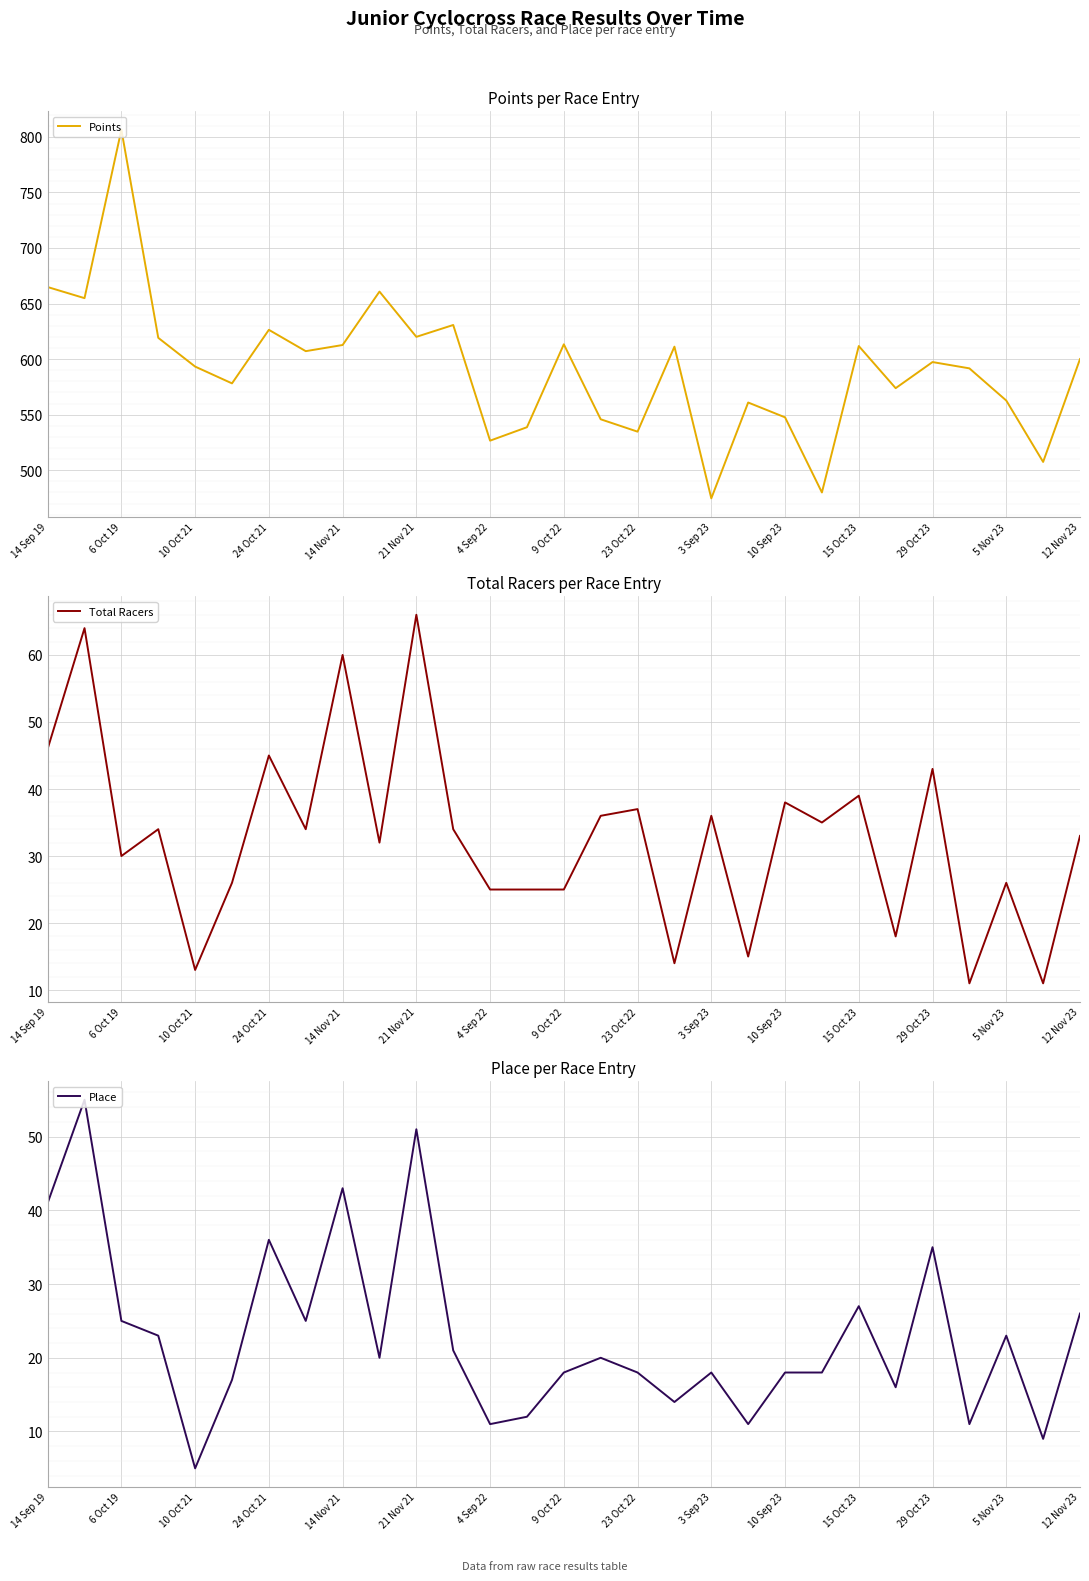

What is the value of the Total Racers point at the 16th from the left?

36.0